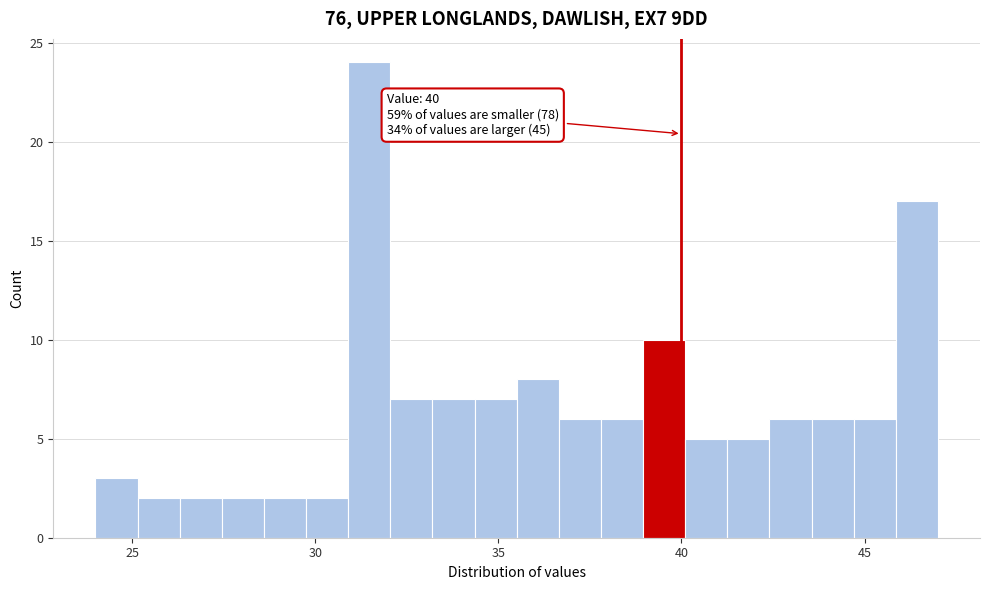

Read against the x-axis, roughly where is the centre of the tallest bar?

31.5